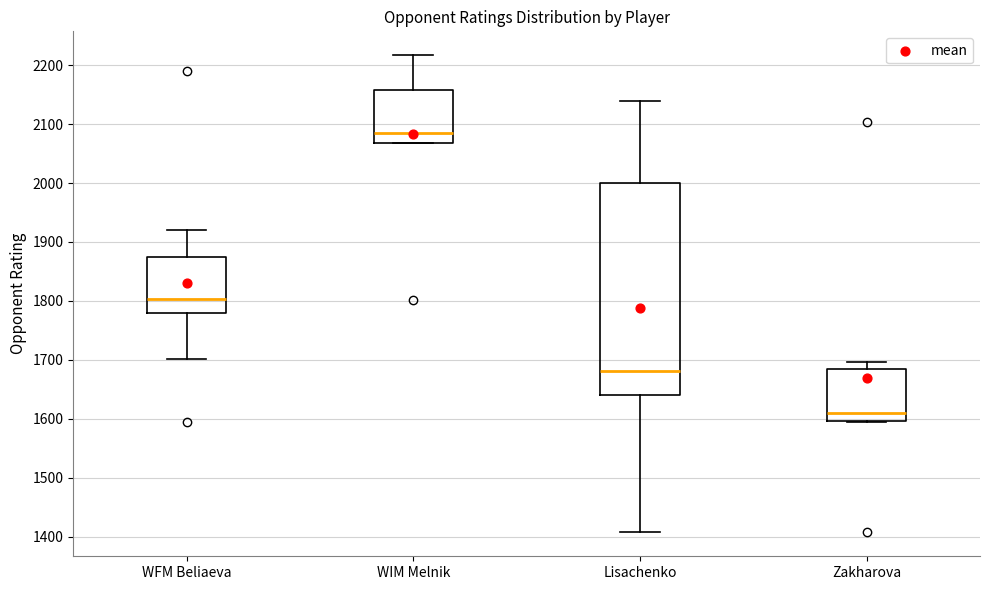

Reading left to right, transcribe this box plot: for each box, give where its median line is, the range the box spans, and where its two whiskers end, as read against the y-axis. The values are not printed on the chart, so give them approximately, as read against the axis.

WFM Beliaeva: median 1800, box 1780 to 1880, whiskers 1700 to 1920
WIM Melnik: median 2090, box 2070 to 2160, whiskers 2070 to 2220
Lisachenko: median 1680, box 1640 to 2000, whiskers 1410 to 2140
Zakharova: median 1610, box 1600 to 1680, whiskers 1600 to 1700